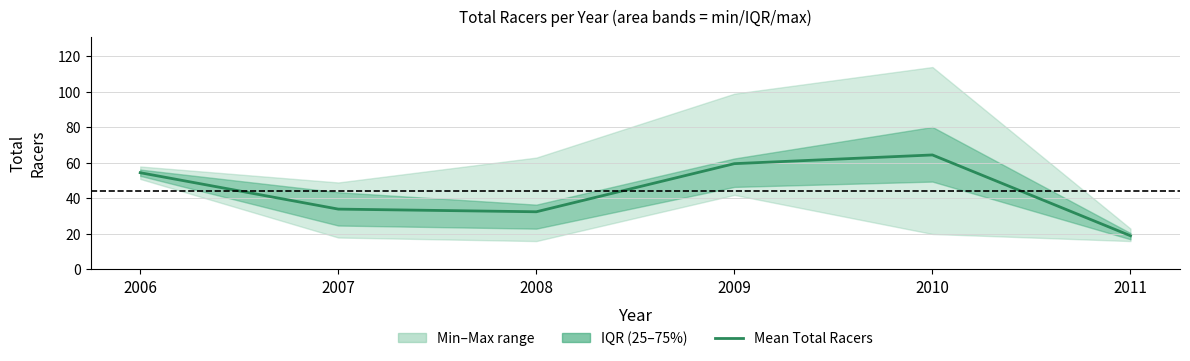

How many data points are less than 54?

3